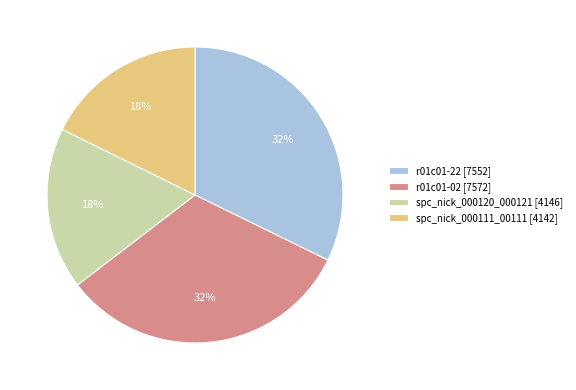

Combined, do r01c01-02 [7572] and r01c01-22 [7552] account for over 50%?

Yes